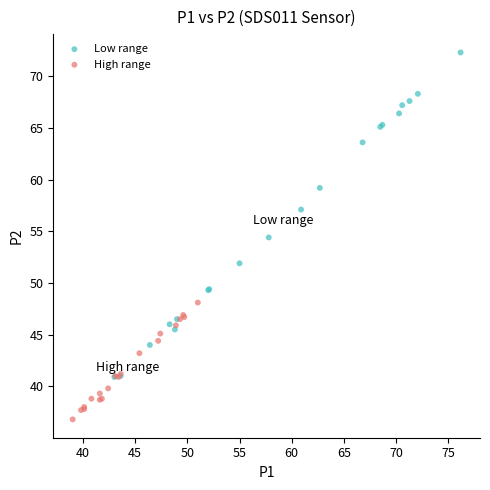

Which series contains the lowest Y value?

High range